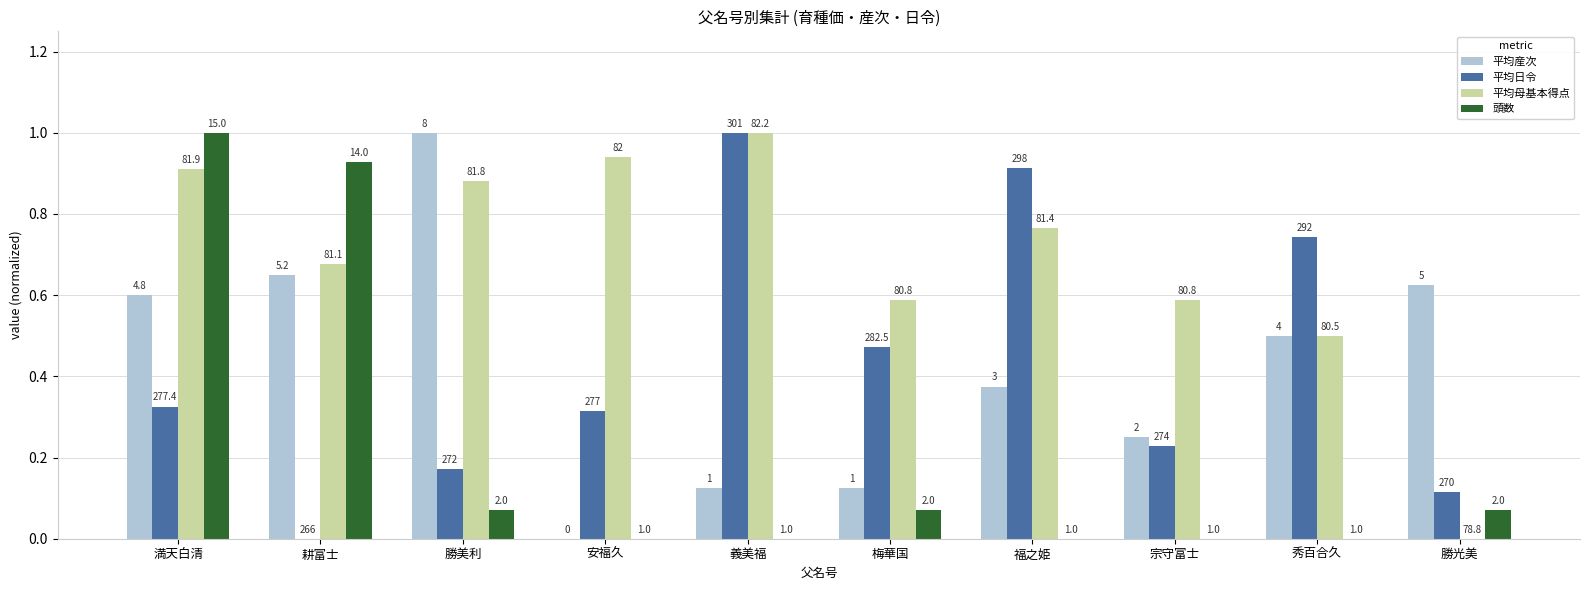

What are all the series names shown in the legend?

平均産次, 平均日令, 平均母基本得点, 頭数